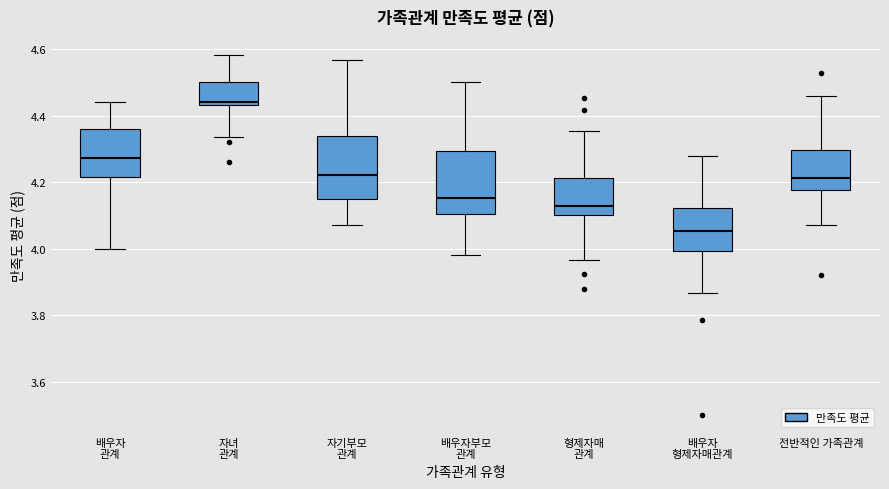

Reading left to right, transcribe this box plot: for each box, give where its median line is, the range the box spans, and where its two whiskers end, as read against the y-axis. The values are not printed on the chart, so give them approximately, as read against the axis.

배우자 관계: median 4.28, box 4.22 to 4.36, whiskers 4.00 to 4.44
자녀 관계: median 4.44 (just above the box's lower edge), box 4.44 to 4.50, whiskers 4.34 to 4.58
자기부모 관계: median 4.22, box 4.16 to 4.34, whiskers 4.08 to 4.56
배우자부모 관계: median 4.16, box 4.10 to 4.30, whiskers 3.98 to 4.50
형제자매 관계: median 4.12, box 4.10 to 4.22, whiskers 3.96 to 4.36
배우자 형제자매관계: median 4.06, box 4.00 to 4.12, whiskers 3.86 to 4.28
전반적인 가족관계: median 4.22, box 4.18 to 4.30, whiskers 4.08 to 4.46